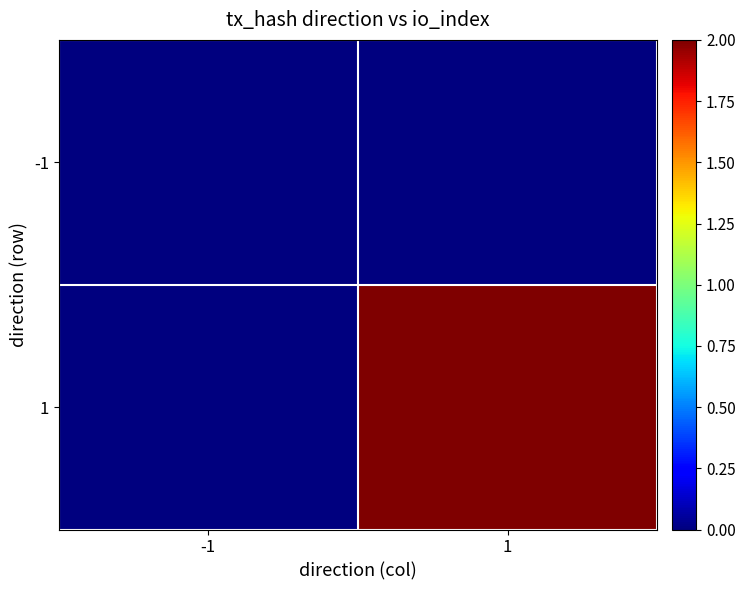

How many data points does each series have?

2